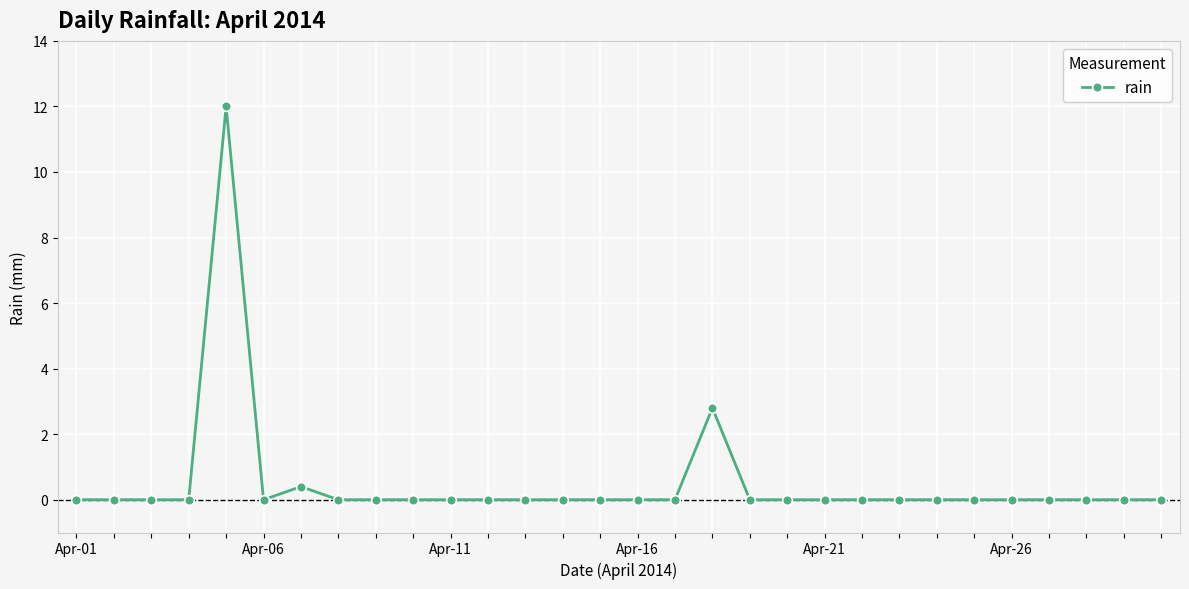

What is the maximum value shown in the chart?

12.0